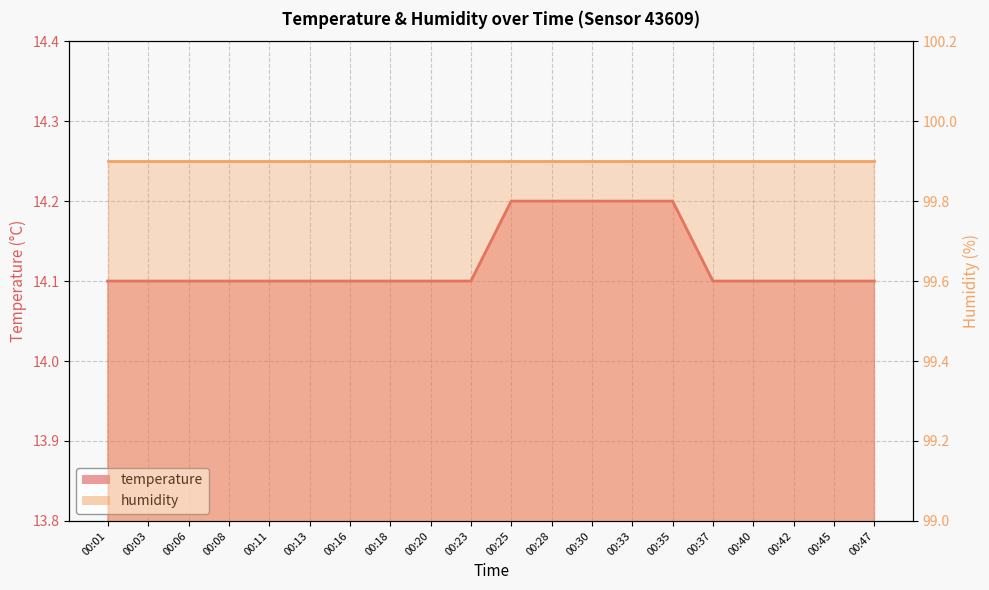

At which label is the value closest to 14?

00:01